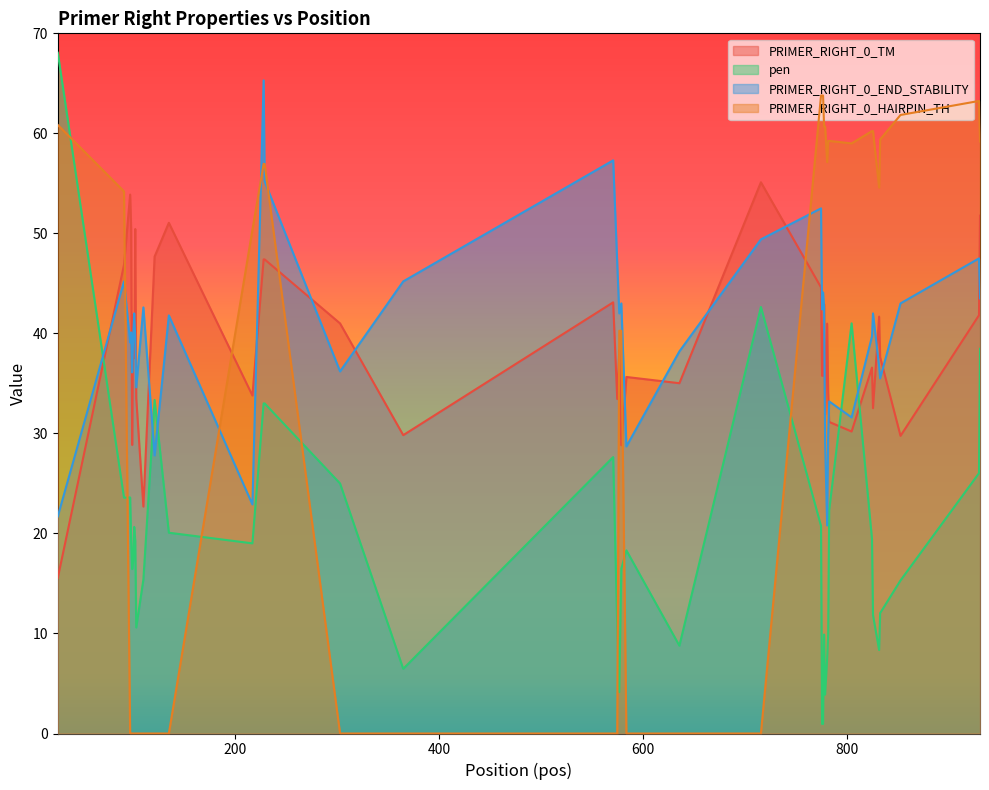

What are all the series names shown in the legend?

PRIMER_RIGHT_0_TM, pen, PRIMER_RIGHT_0_END_STABILITY, PRIMER_RIGHT_0_HAIRPIN_TH